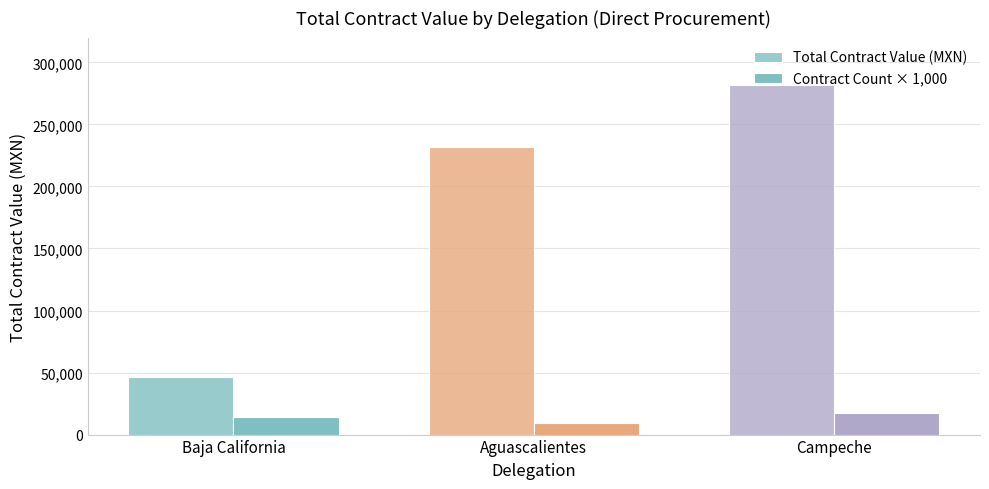

The value of Total Contract Value (MXN) at Baja California is 46265.2. True or false?

True